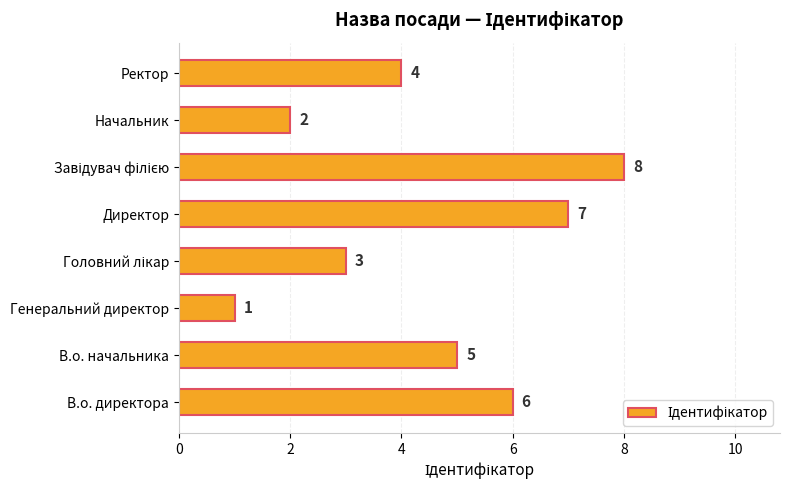

What is the change in value from В.о. директора to Начальник?

-4